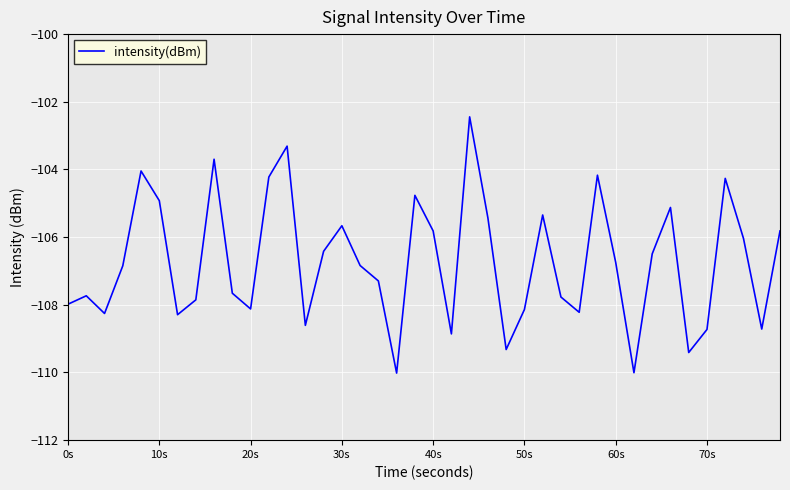

How many interior local peaks (higher than both neighbors) does the data have?

11